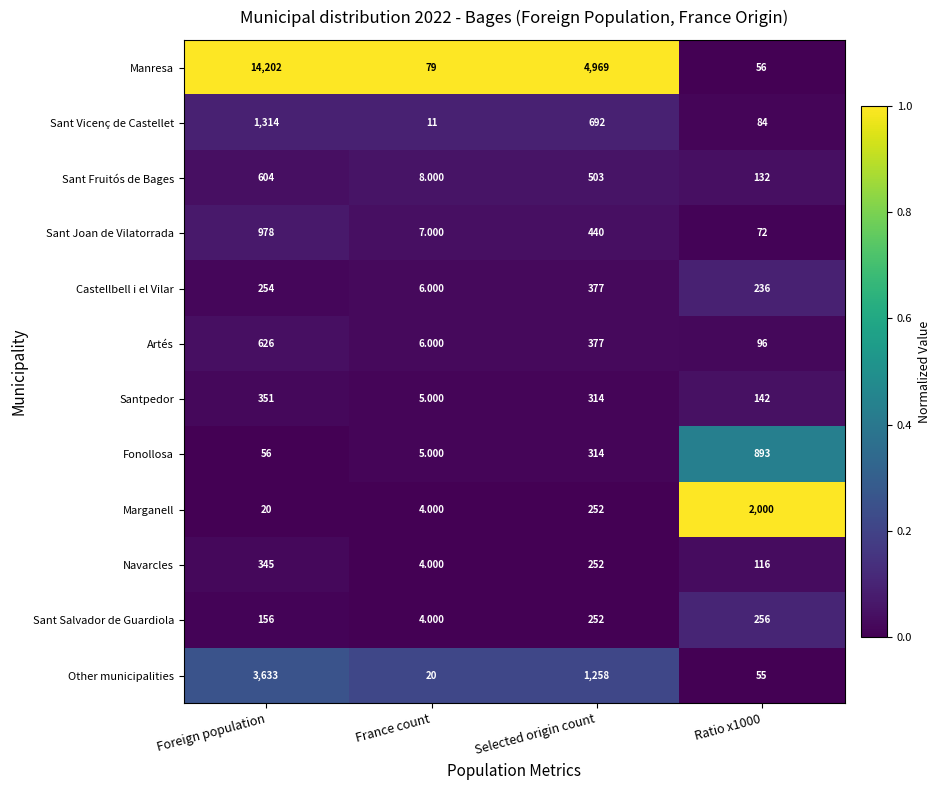

Between France count and Selected origin count, which series saw the biggest shift?

Manresa